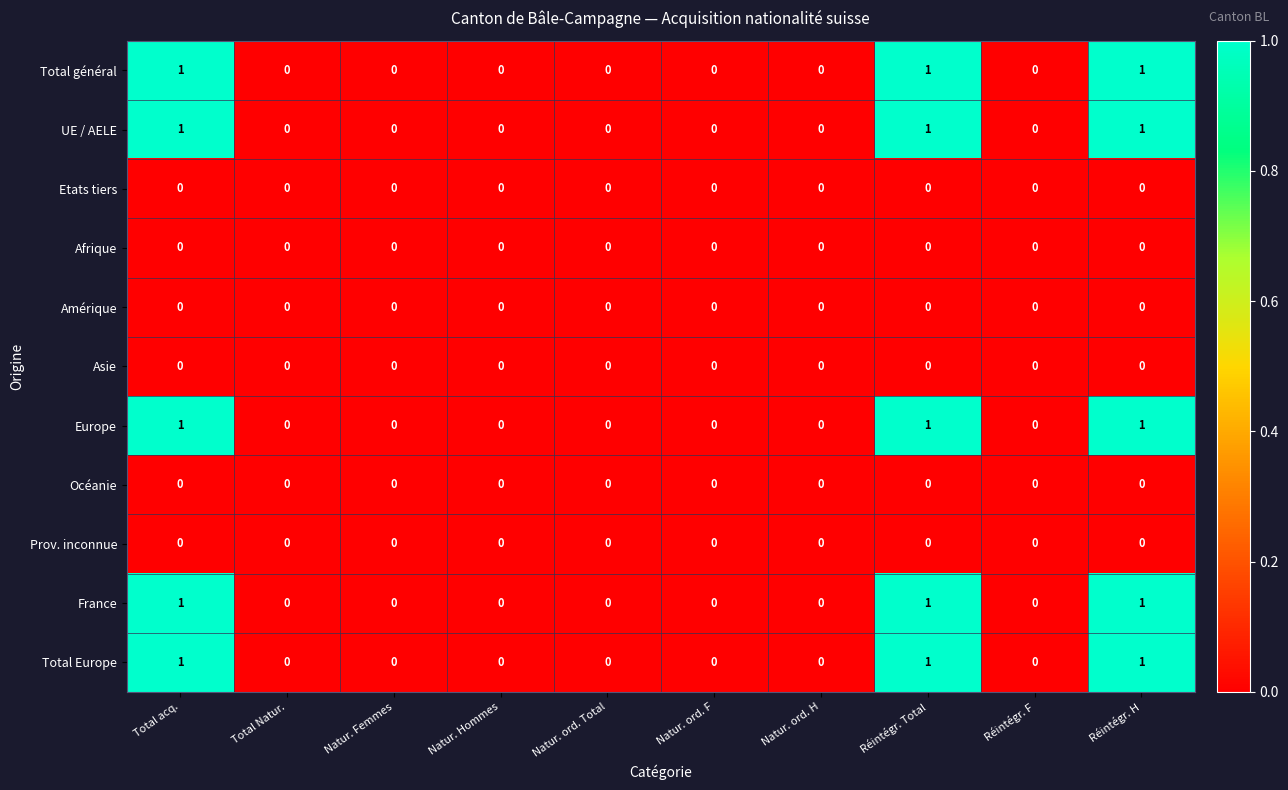

Is the value of France at Total acq. greater than the value of Asie at Total acq.?

Yes